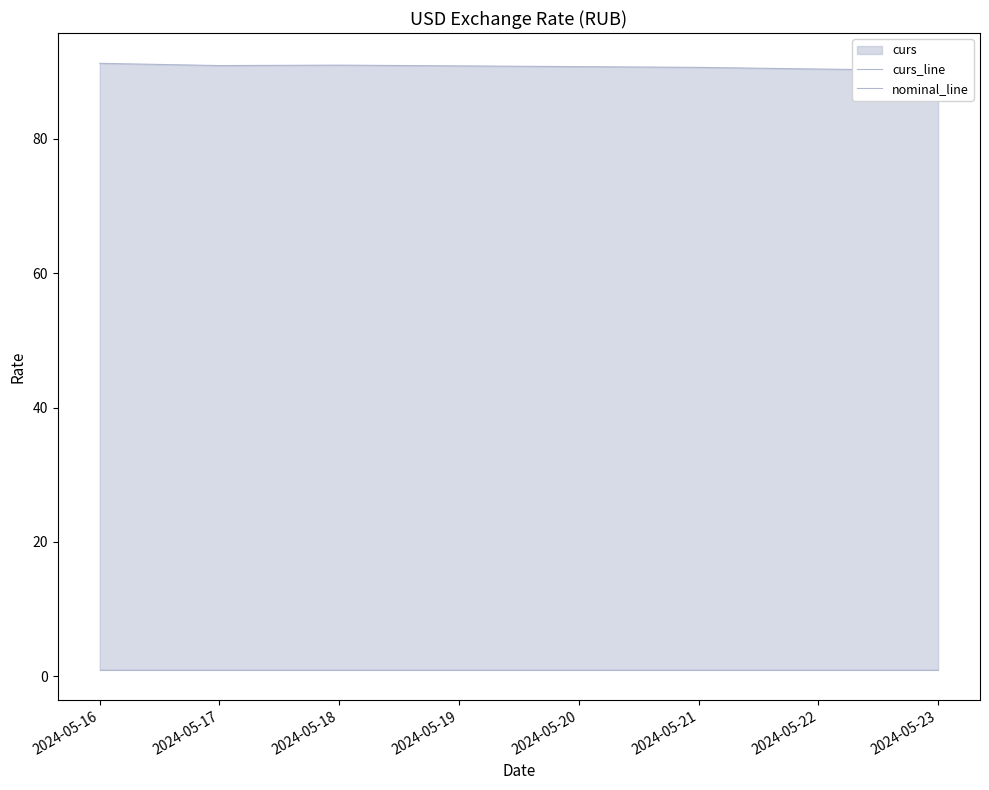

What is the approximate value of nominal_line at 2024-05-17?

1.0